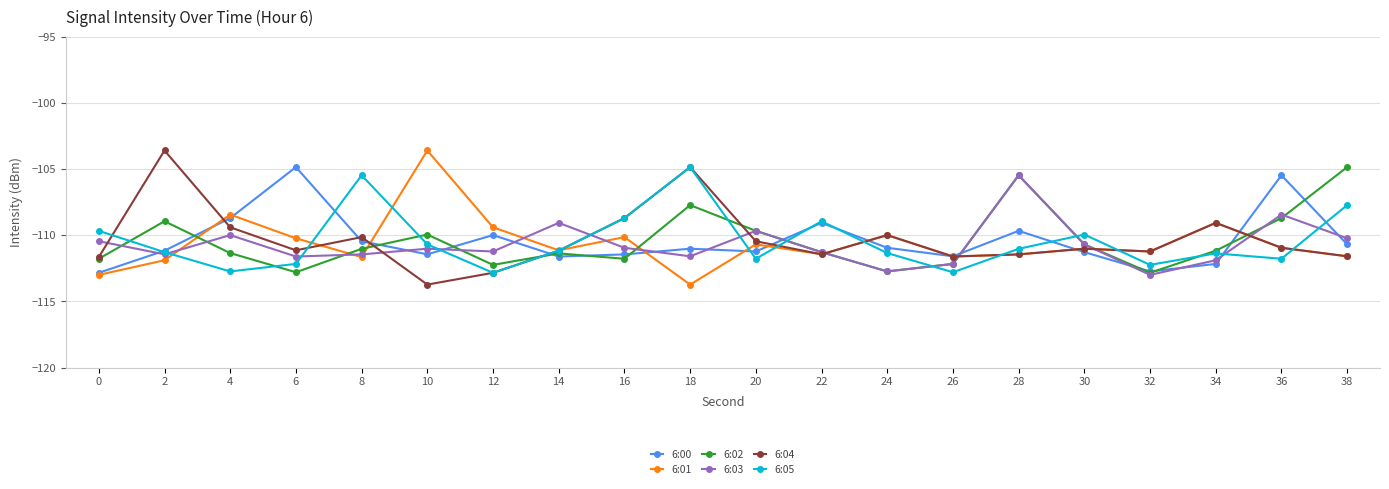

What are all the series names shown in the legend?

6:00, 6:01, 6:02, 6:03, 6:04, 6:05